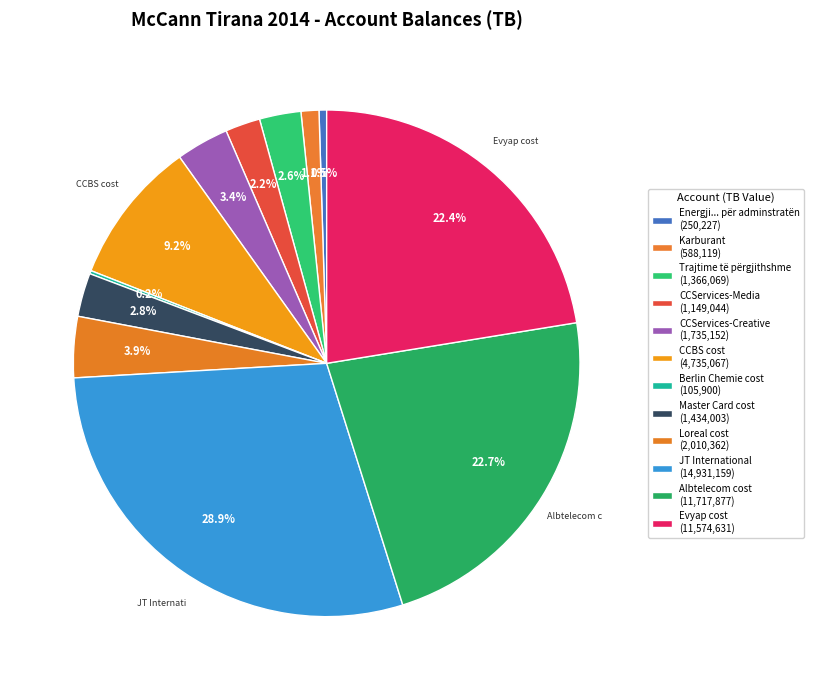

How many slices are in this pie chart?

12